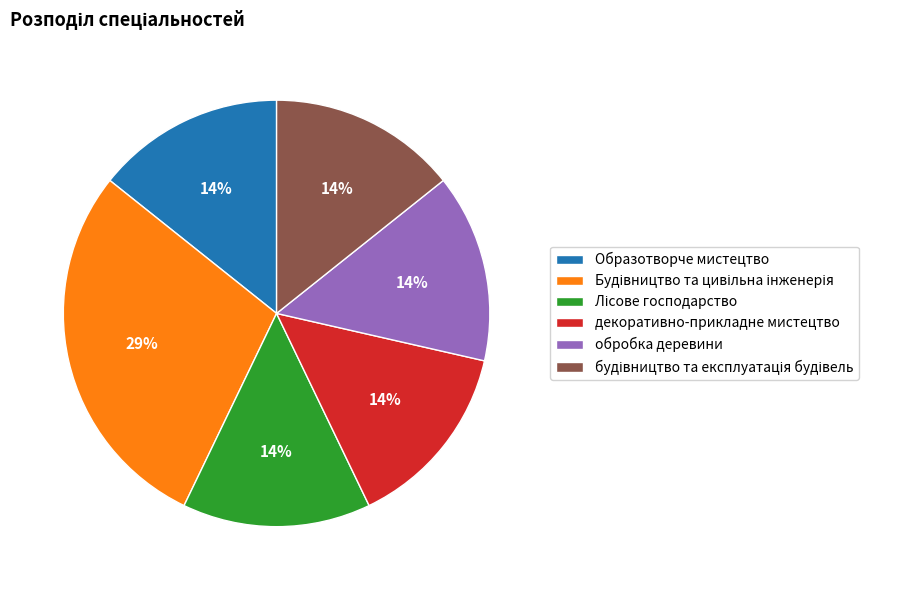

Does декоративно-прикладне мистецтво account for over 50% of the chart?

No